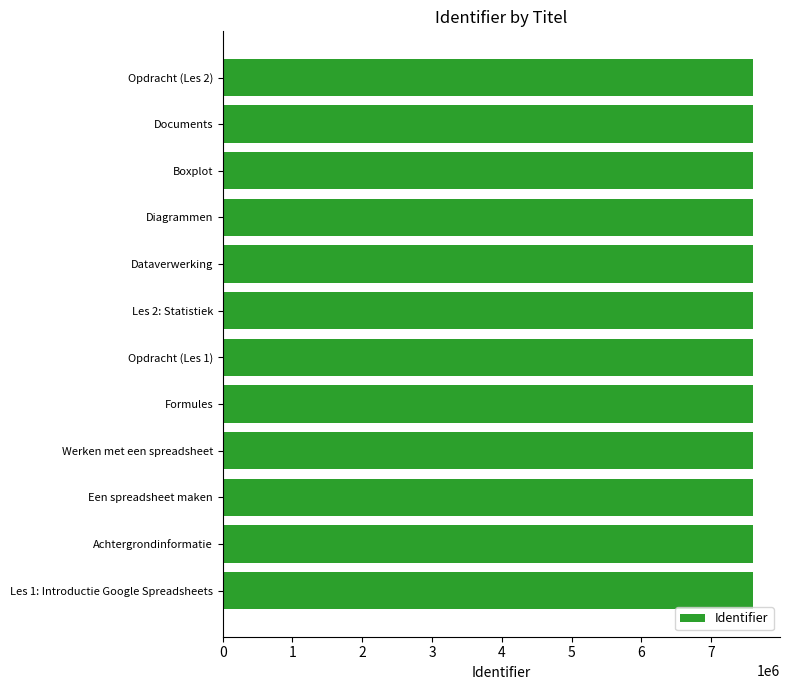

What is the ratio of the value at Opdracht (Les 1) to the value at Dataverwerking?

1.0